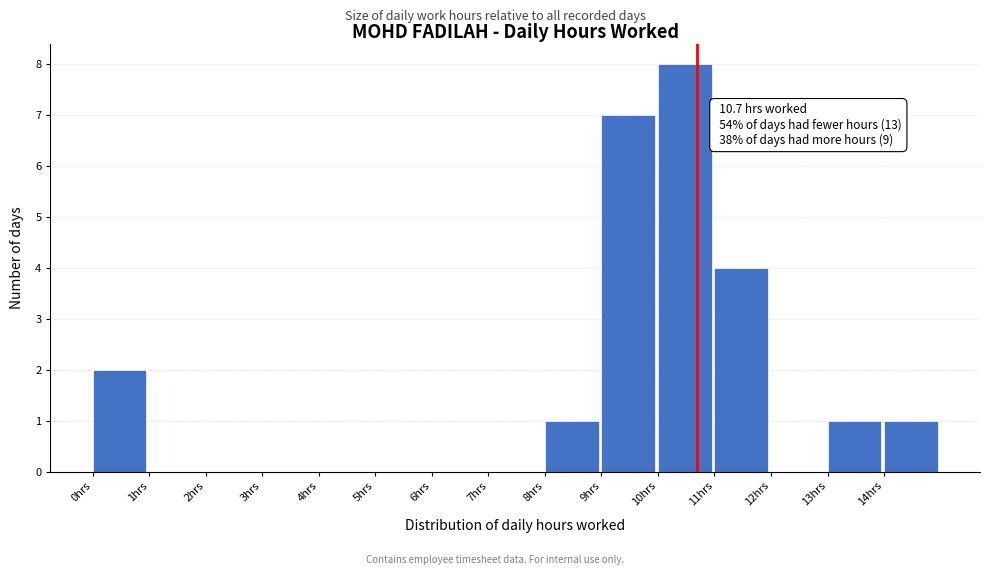

Which range on the x-axis has the tallest bar?

10 to 11